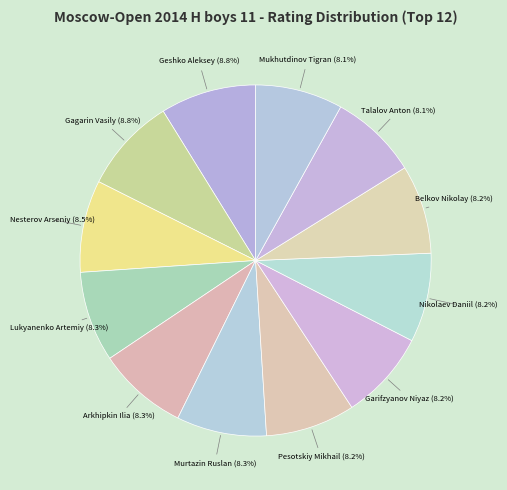

Combined, what portion of the pie is Gagarin Vasily and Garifzyanov Niyaz?

17.0%